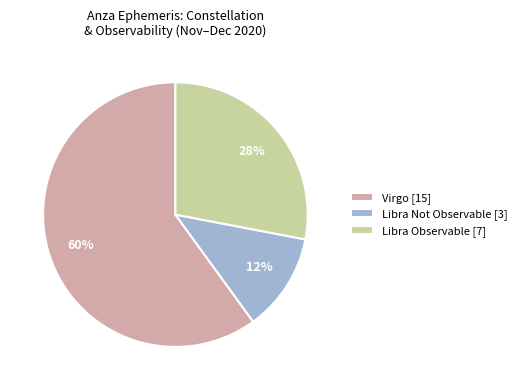

The Virgo [15] slice represents 60% of the pie. True or false?

True